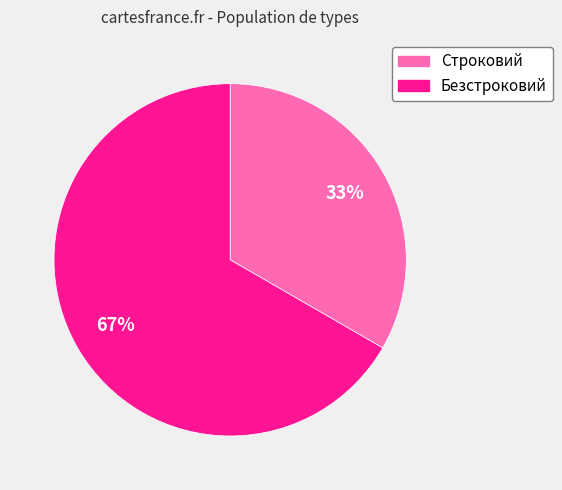

Is the sum of Безстроковий and Строковий greater than half?

Yes